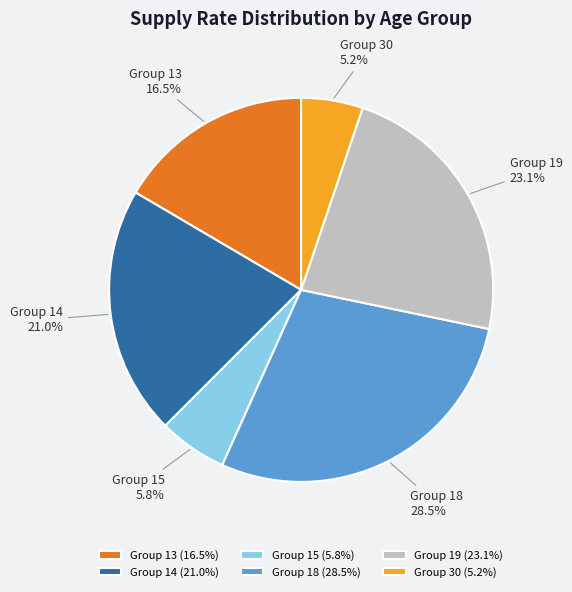

Combined, what portion of the pie is Group 18 (28.5%) and Group 13 (16.5%)?

45.0%